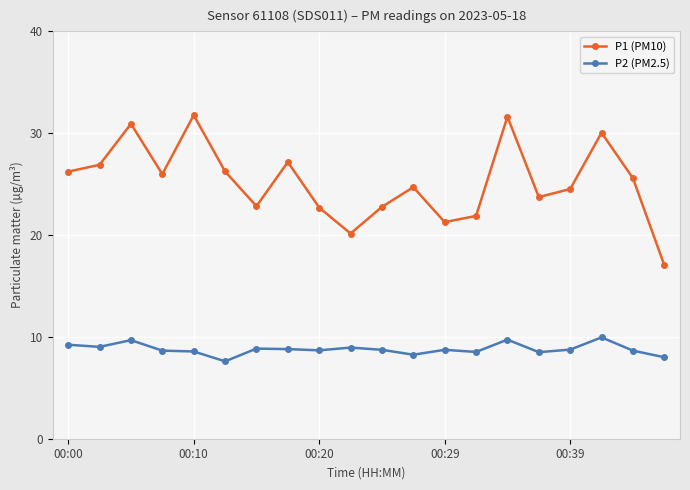

Which series has the largest total across all categories?

P1 (PM10)